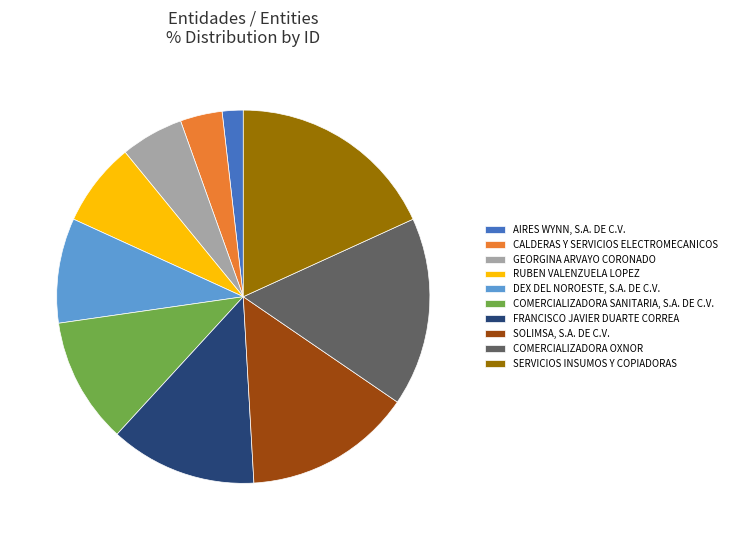

Which category has the smallest portion of the pie?

AIRES WYNN, S.A. DE C.V.